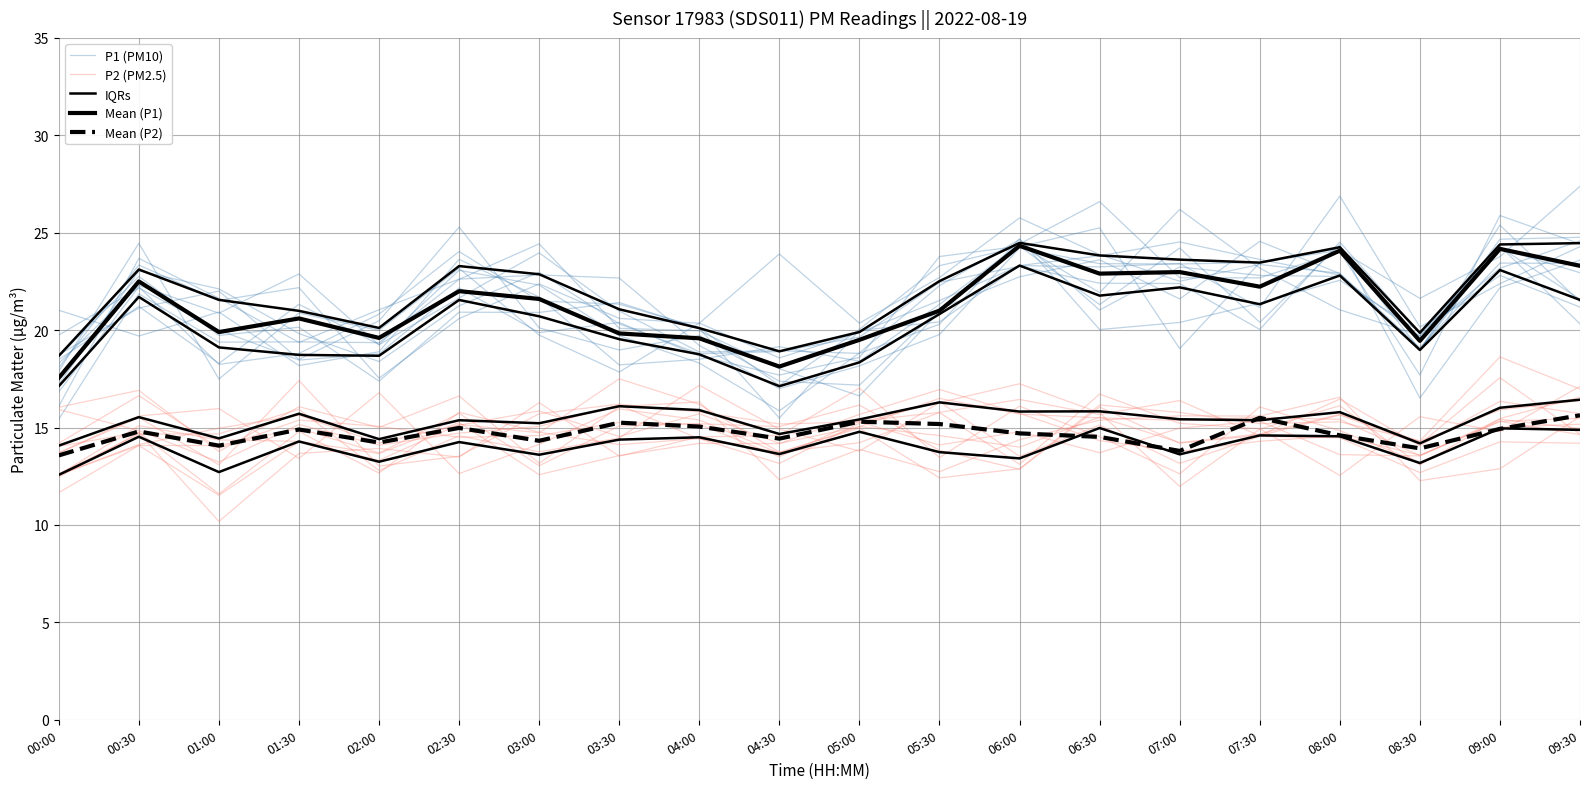

What is the difference between the highest and lowest values at 04:30?

4.5